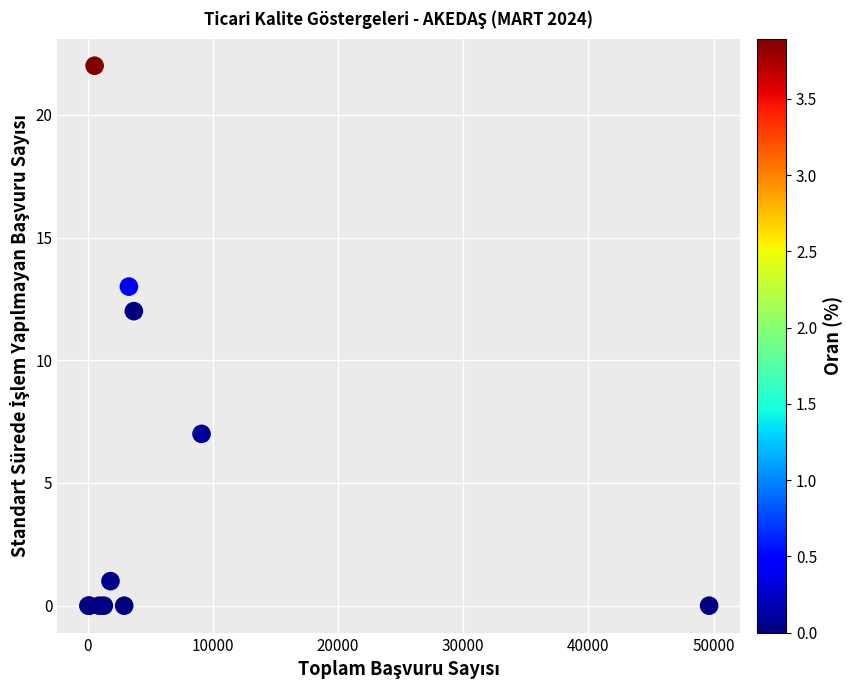

What Y value in the scatter plot is closest to 11?

12